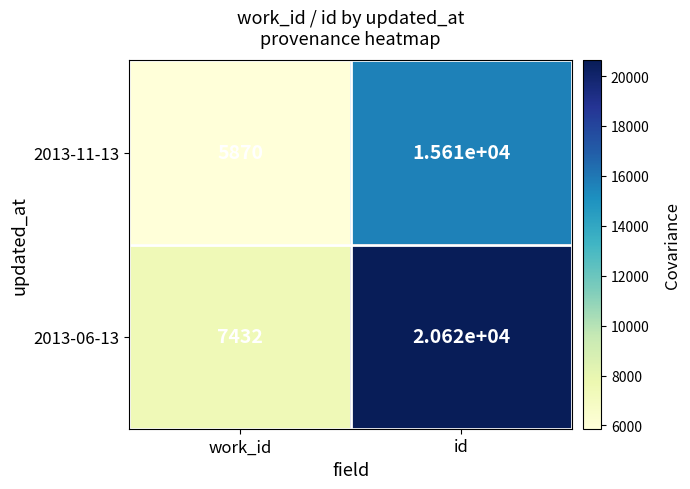

Read the 2013-06-13 value at id, to the nearest 50.

20600